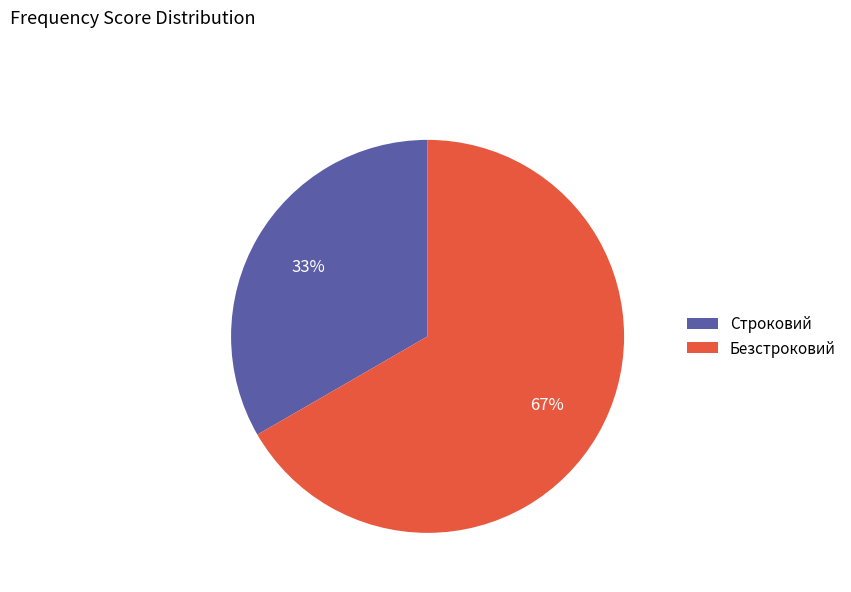

What percentage is the Безстроковий slice, to the nearest percent?

67%